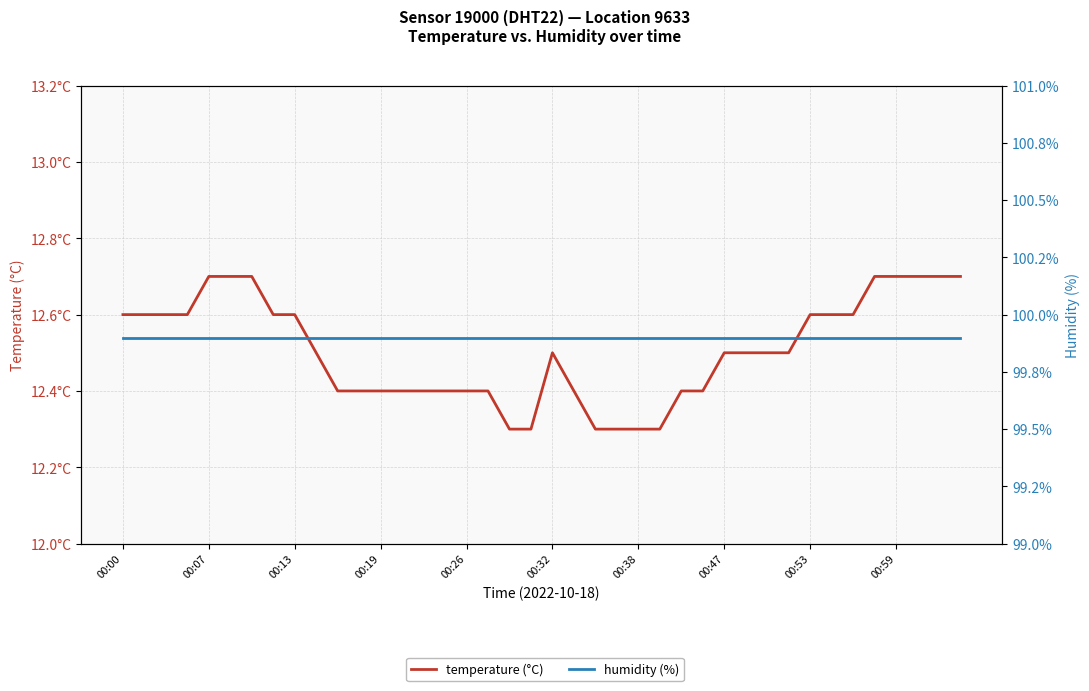

What position from the left is 00:32?

21